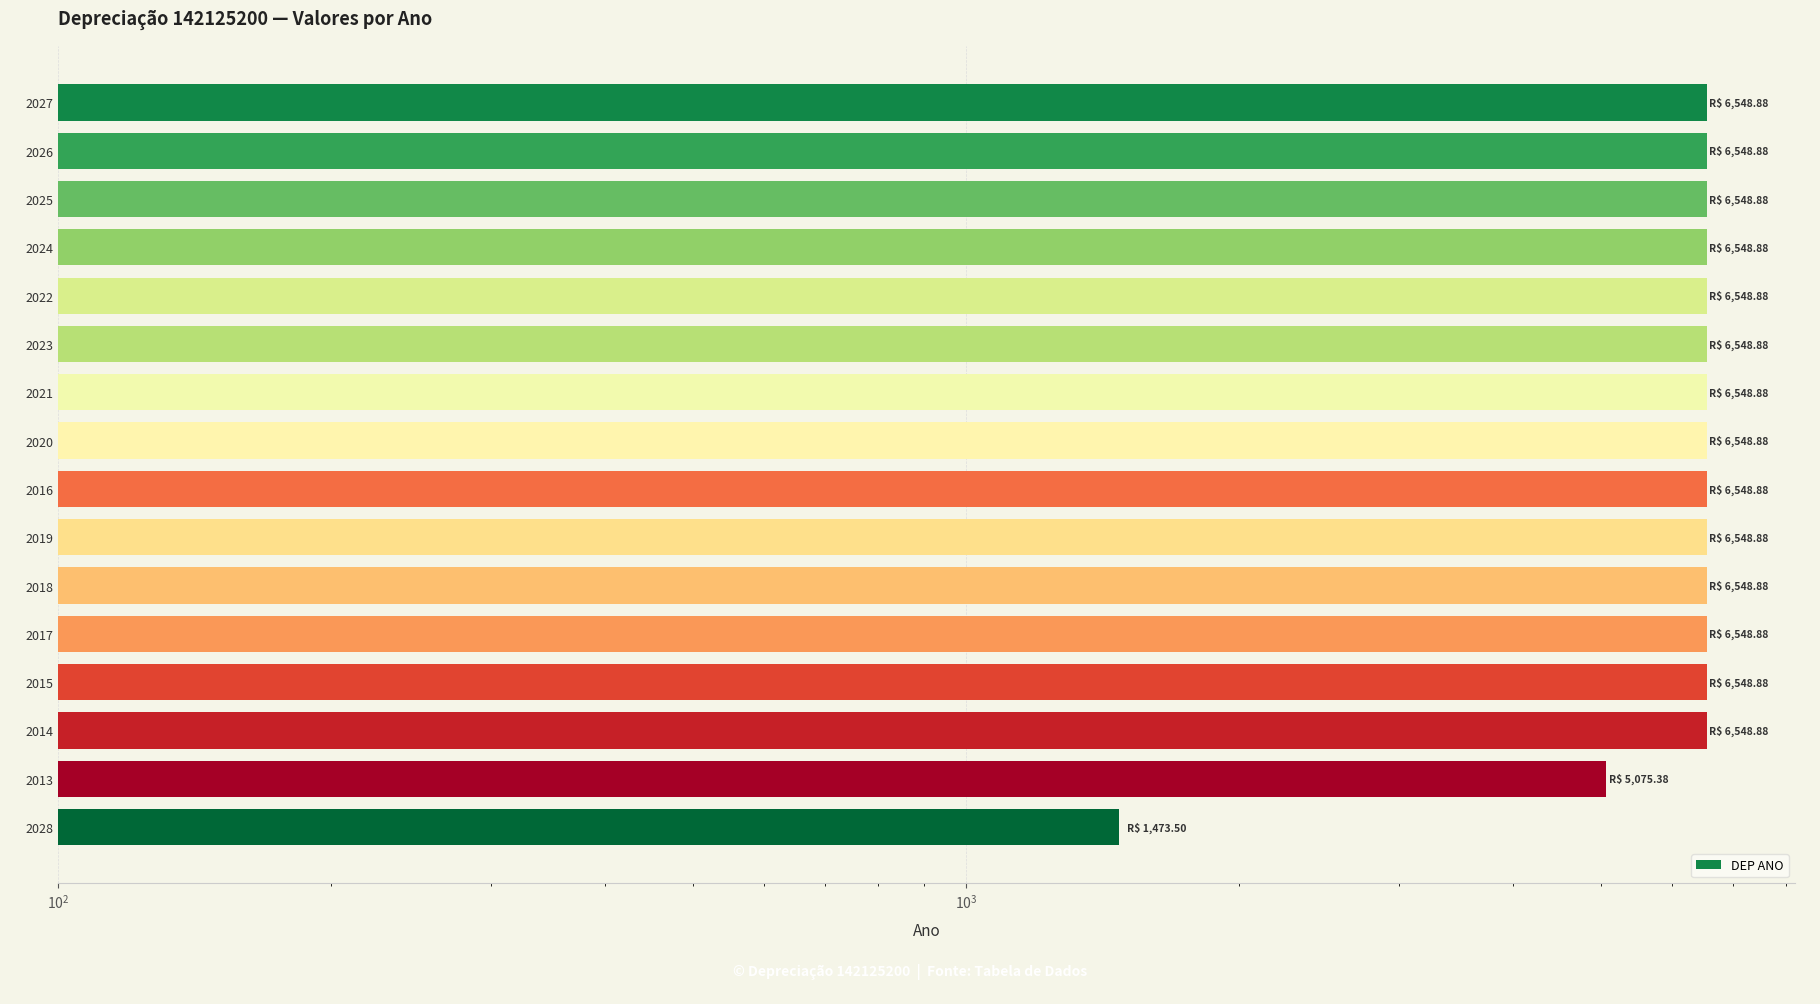

How many data points are above 6548?

14